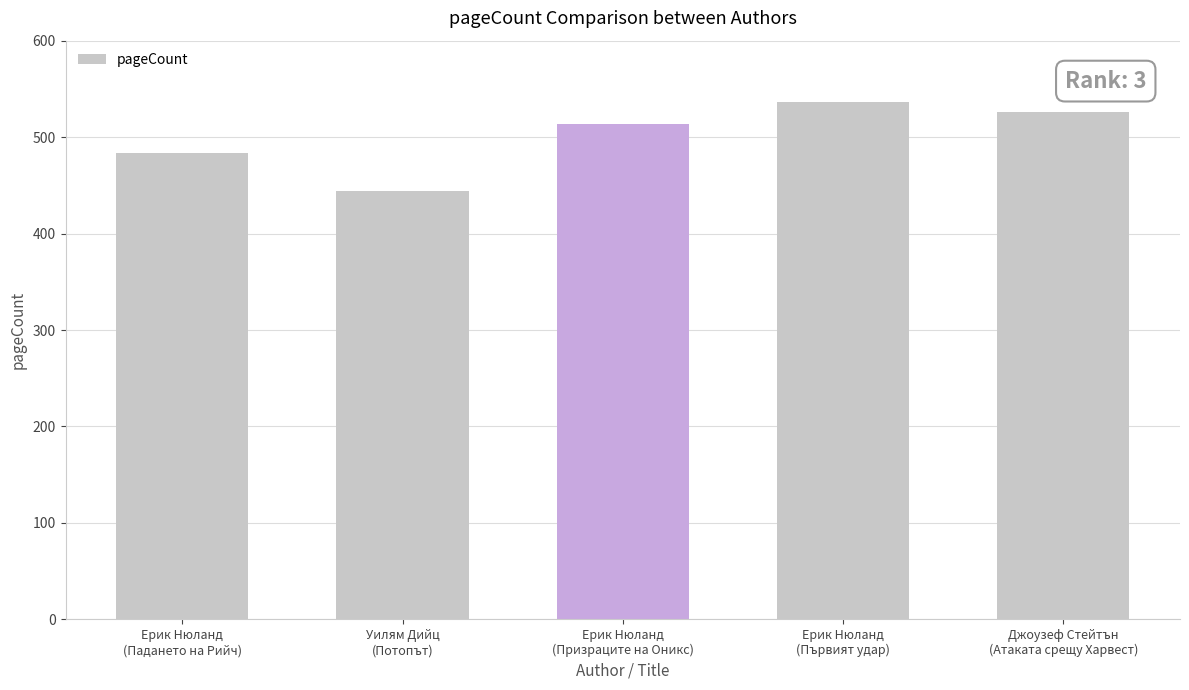

Which category has the lowest value across all series?

Уилям Дийц
(Потопът)